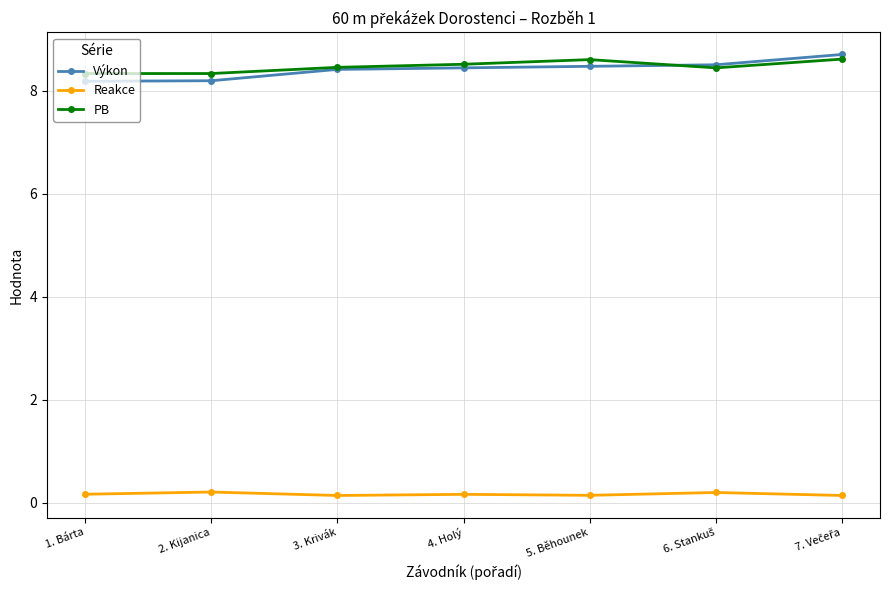

What value does the Výkon series have at 4. Holý?

8.4